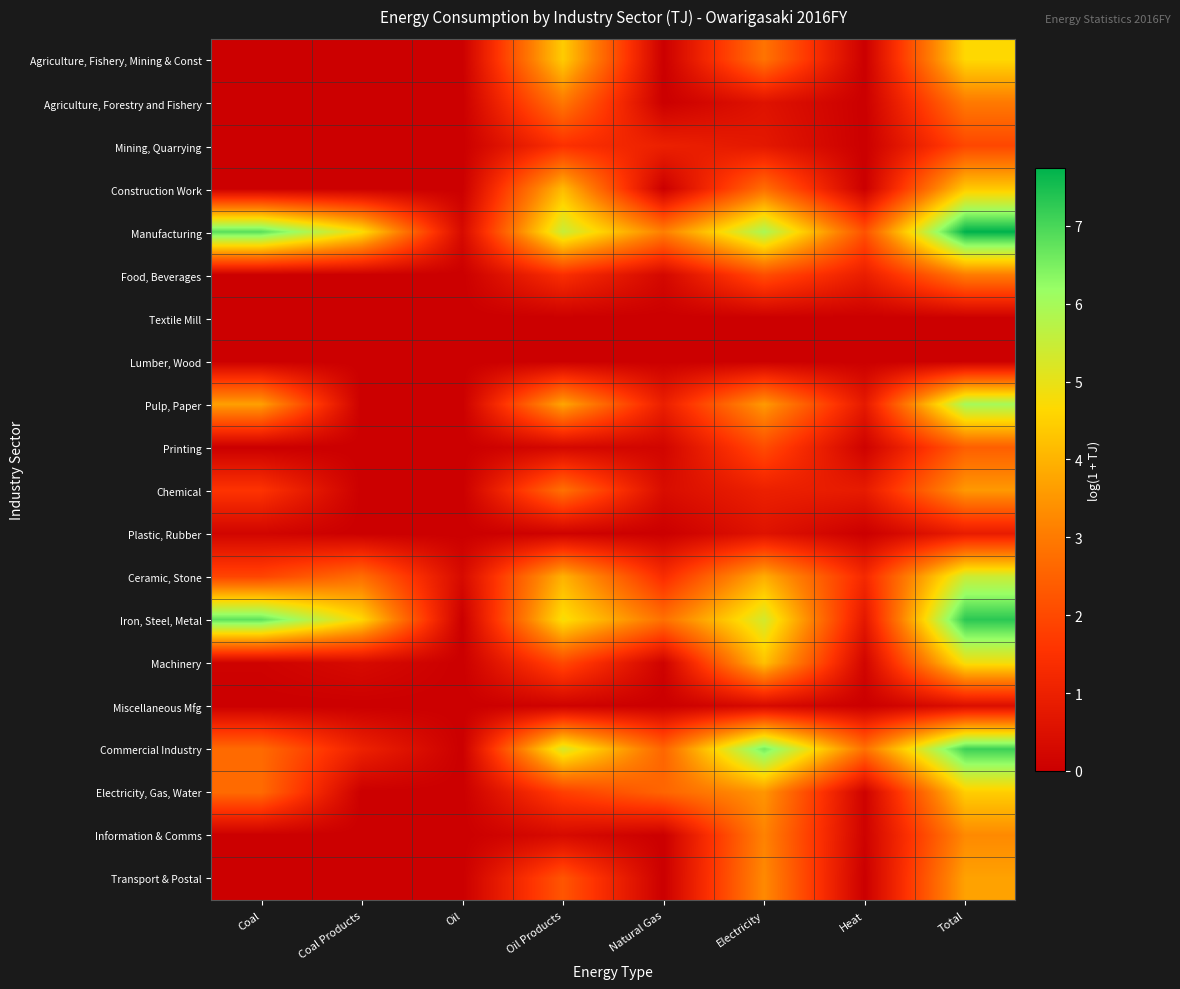

List the series in order of their peak value, highest first.

Manufacturing, Iron, Steel, Metal, Commercial Industry, Pulp, Paper, Ceramic, Stone, Machinery, Agriculture, Fishery, Mining & Const, Electricity, Gas, Water, Construction Work, Transport & Postal, Chemical, Information & Comms, Food, Beverages, Agriculture, Forestry and Fishery, Printing, Mining, Quarrying, Plastic, Rubber, Miscellaneous Mfg, Textile Mill, Lumber, Wood